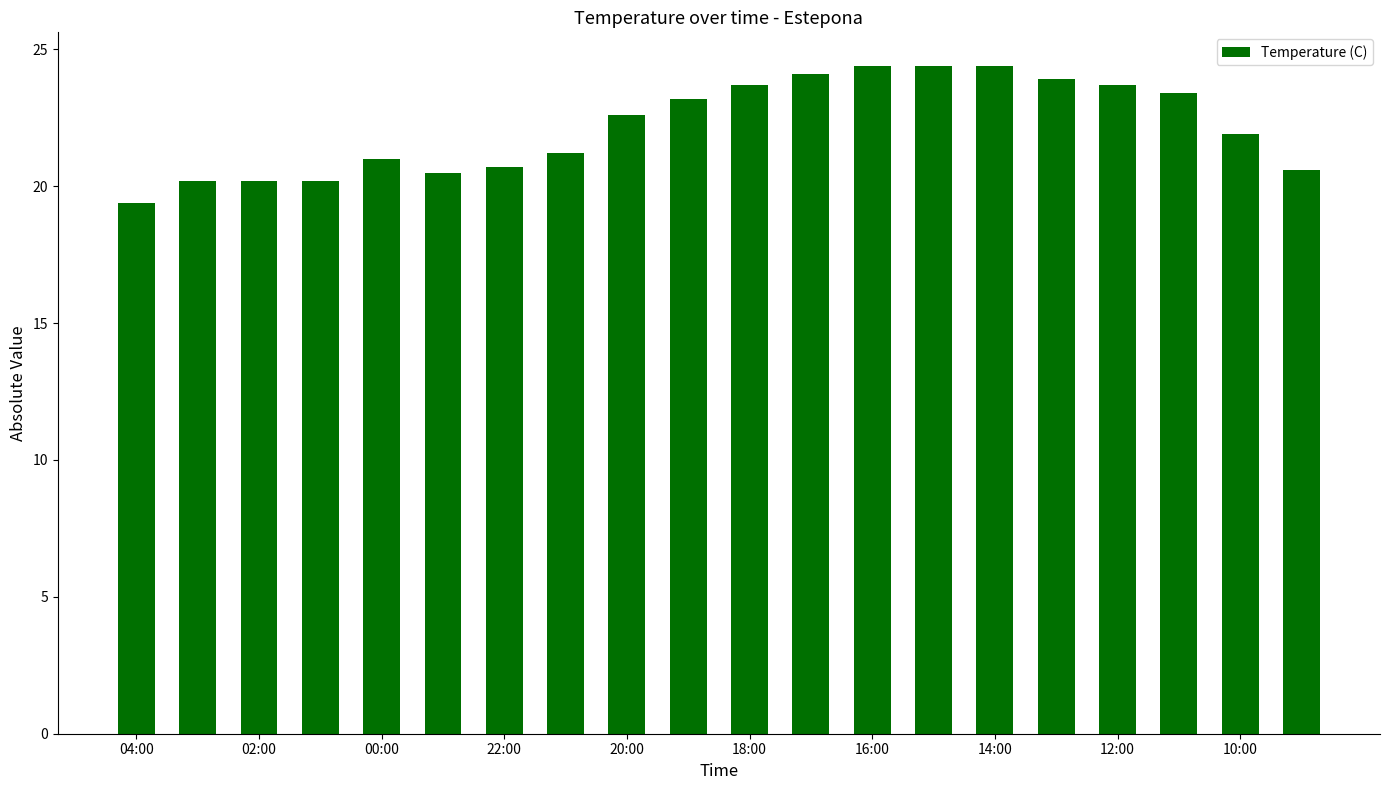

What is the difference between the maximum and second lowest values?

4.2